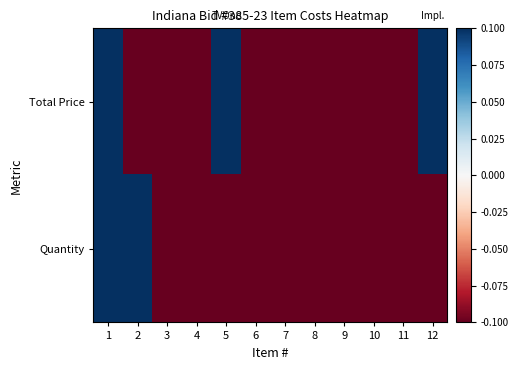

Which series has the largest total across all categories?

Total Price